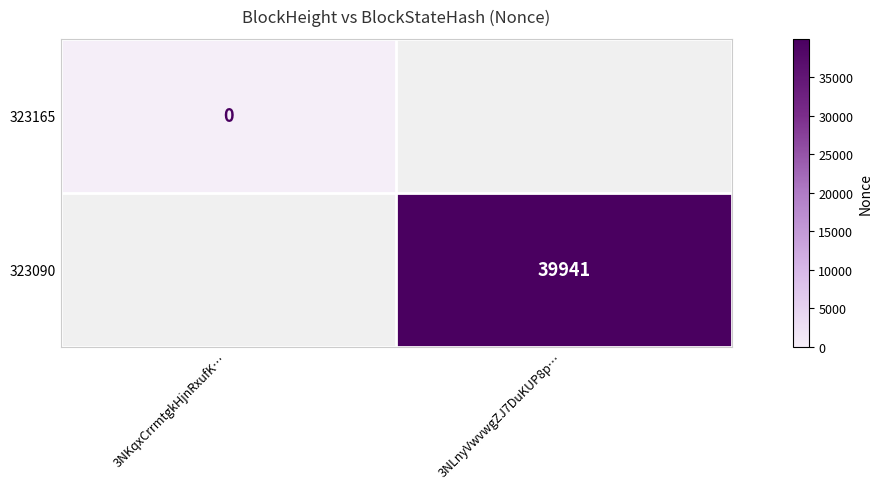

The 323090 series shows 39941 at 3NLnyVwvwgZJ7DuKUP8p…. True or false?

True